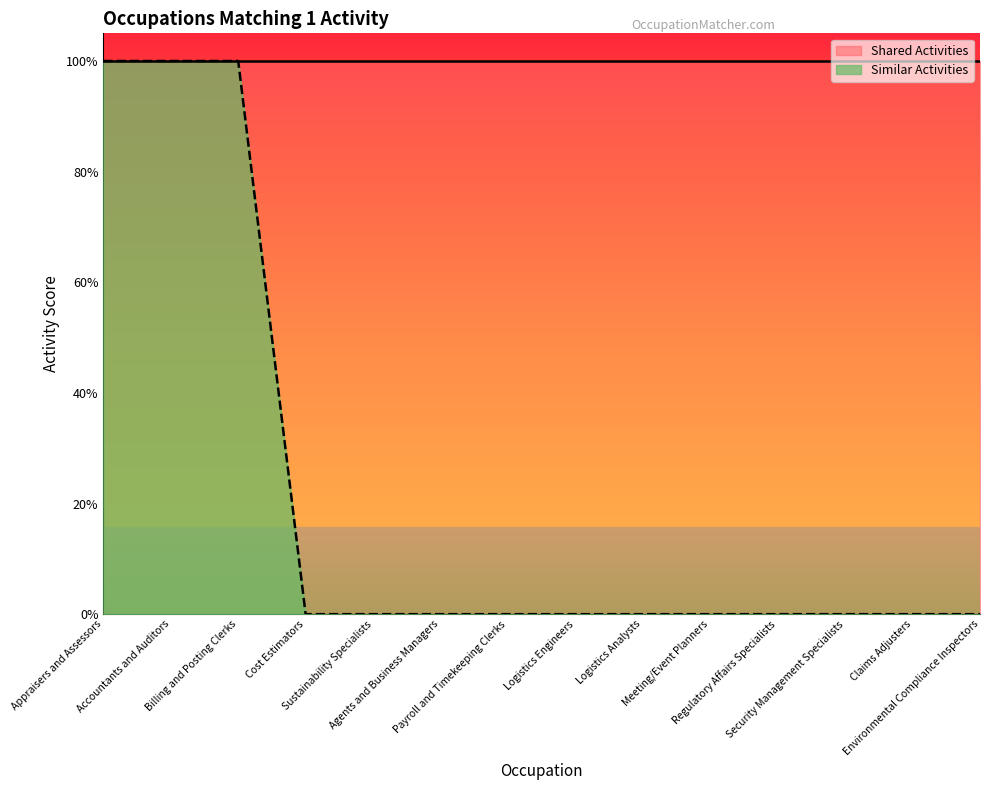

What value does the data have at Billing and Posting Clerks?

1